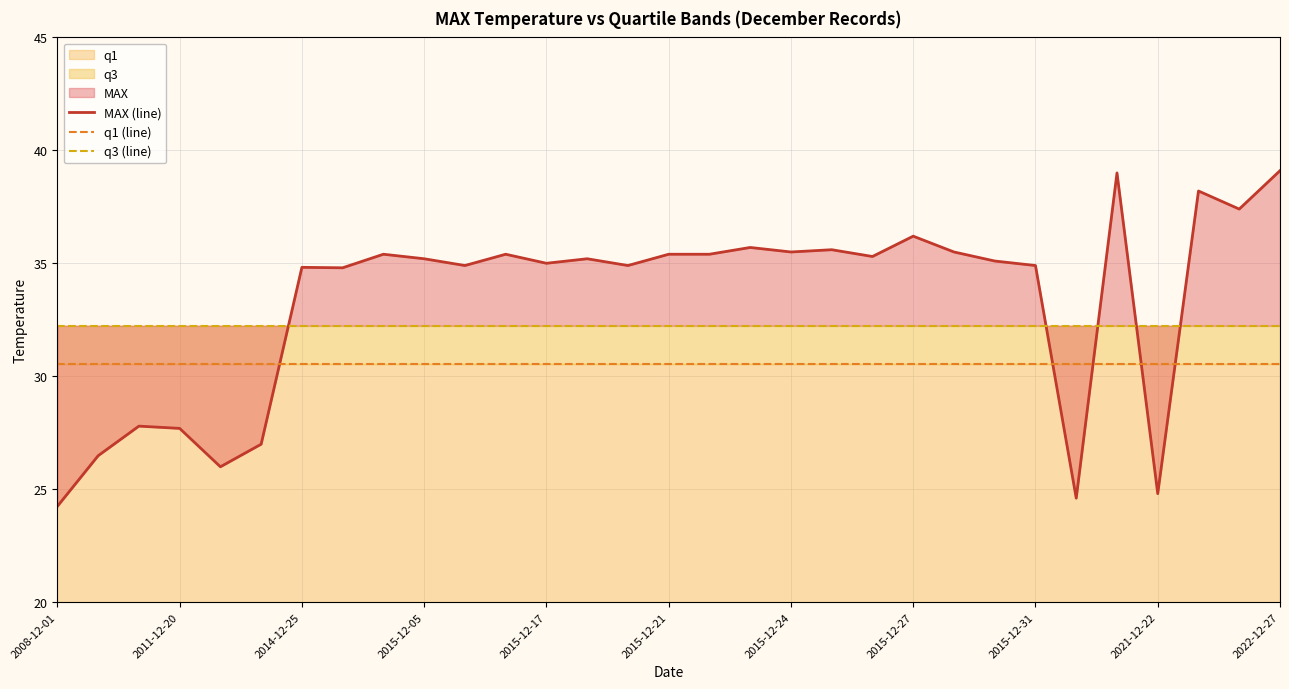

How many lines are shown in the chart?

3